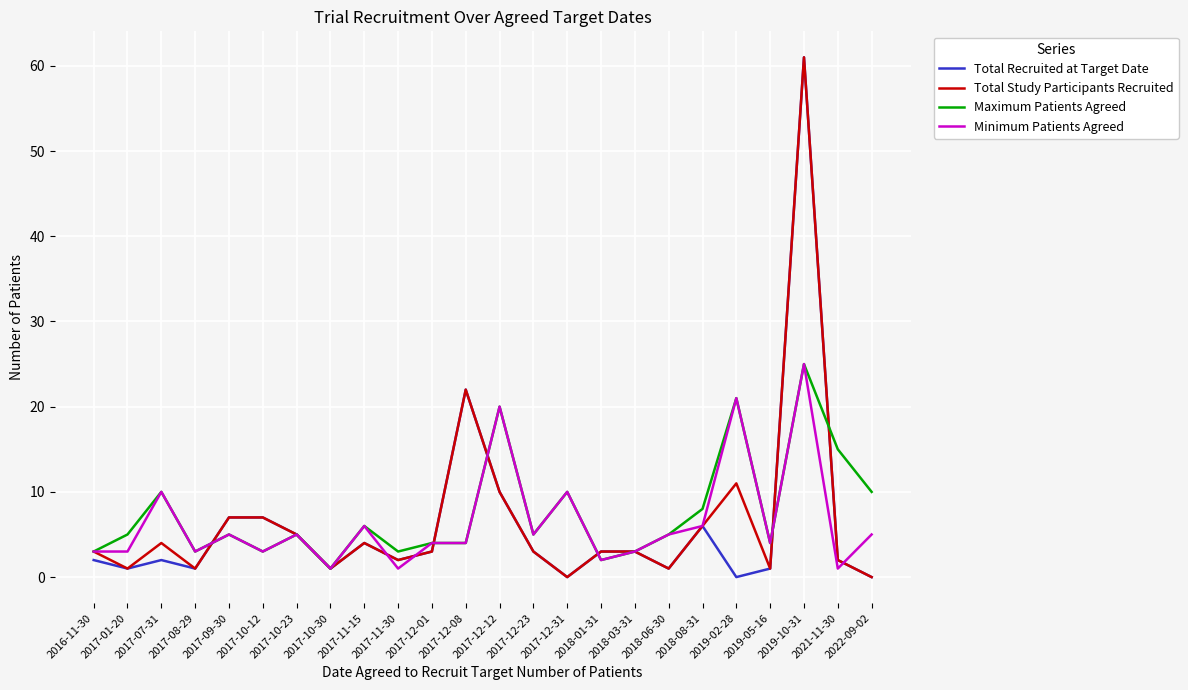

Which series ends up on top after the final intersection of Total Recruited at Target Date and Minimum Patients Agreed?

Minimum Patients Agreed